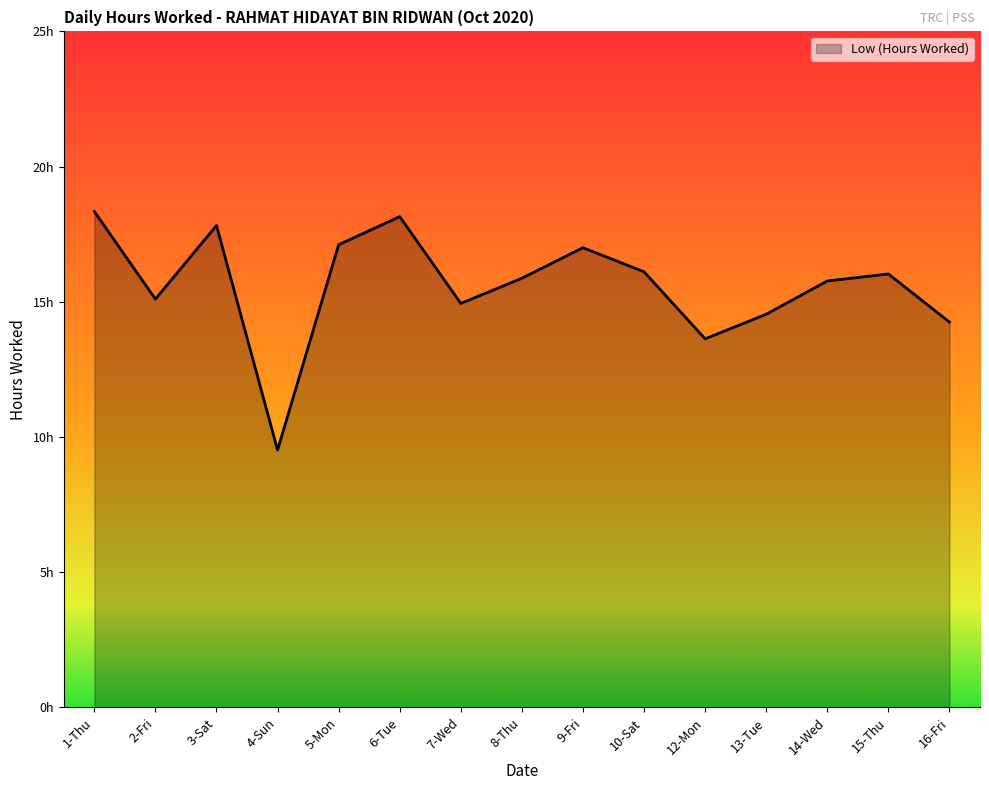

Reading left to right, transcribe all the data shown in this chart.

1-Thu=18.3	2-Fri=15.1	3-Sat=17.8	4-Sun=9.5	5-Mon=17.1	6-Tue=18.1	7-Wed=14.9	8-Thu=15.9	9-Fri=17.0	10-Sat=16.1	12-Mon=13.6	13-Tue=14.5	14-Wed=15.8	15-Thu=16.0	16-Fri=14.2